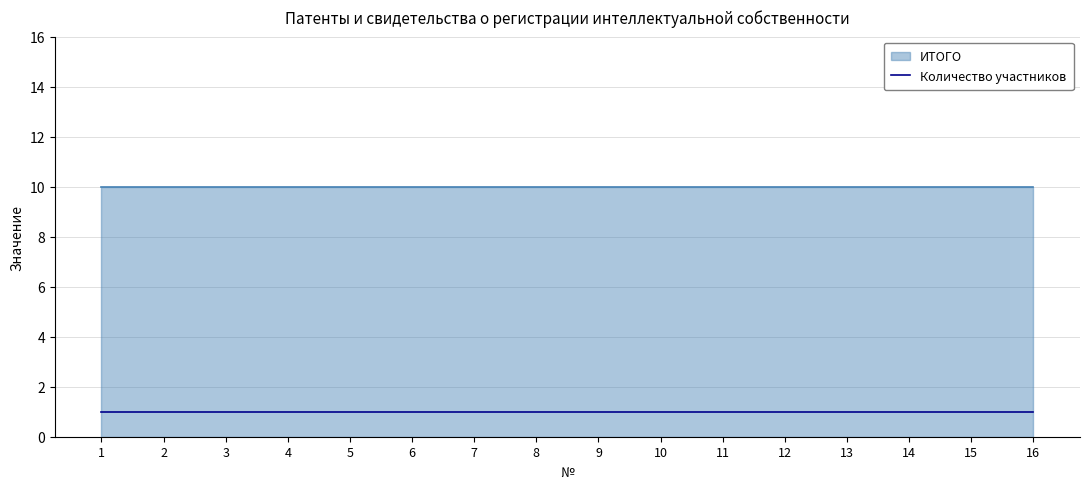

What is the value of the Количество участников point at the 12th from the left?

1